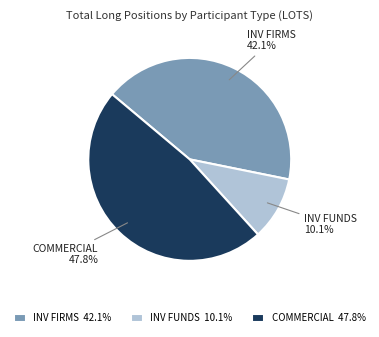

How many slices are in this pie chart?

3